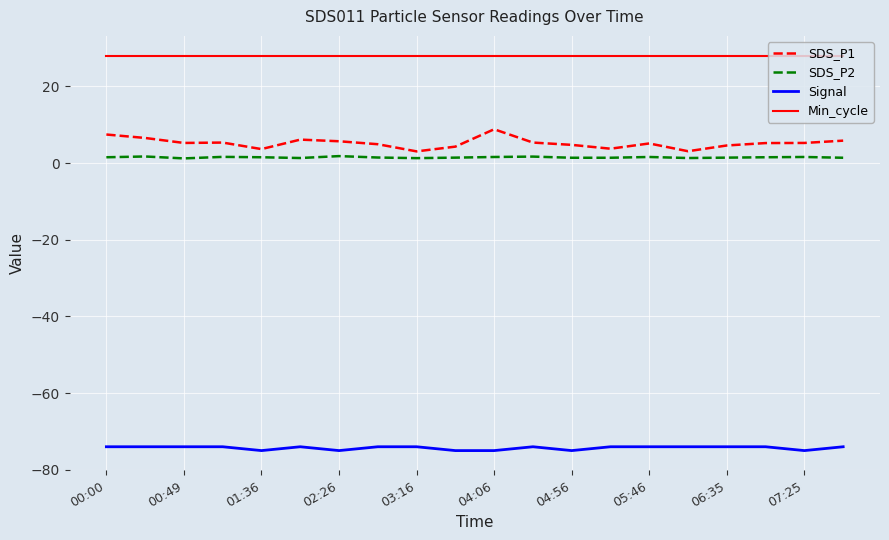

True or false: SDS_P2 and Min_cycle cross at least once.

False